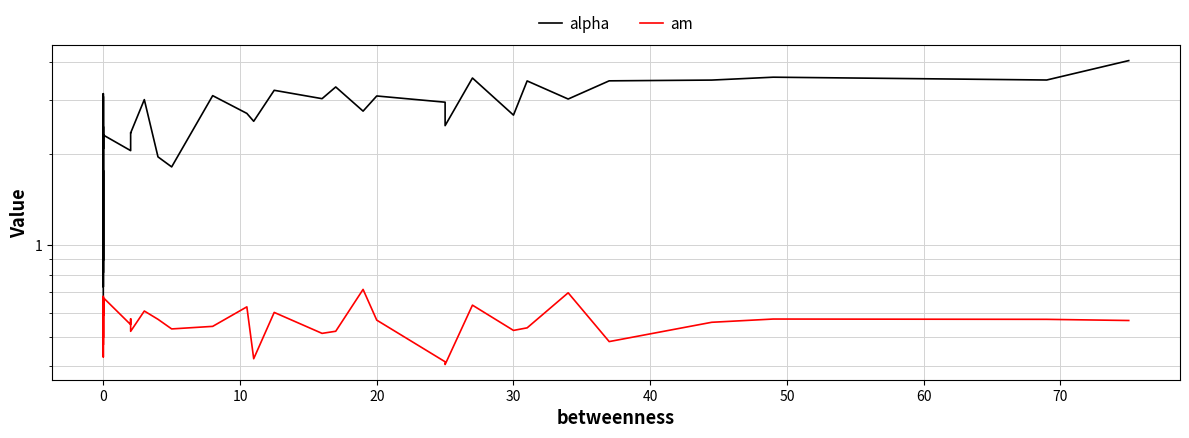

What is the minimum value shown in the chart?

0.4